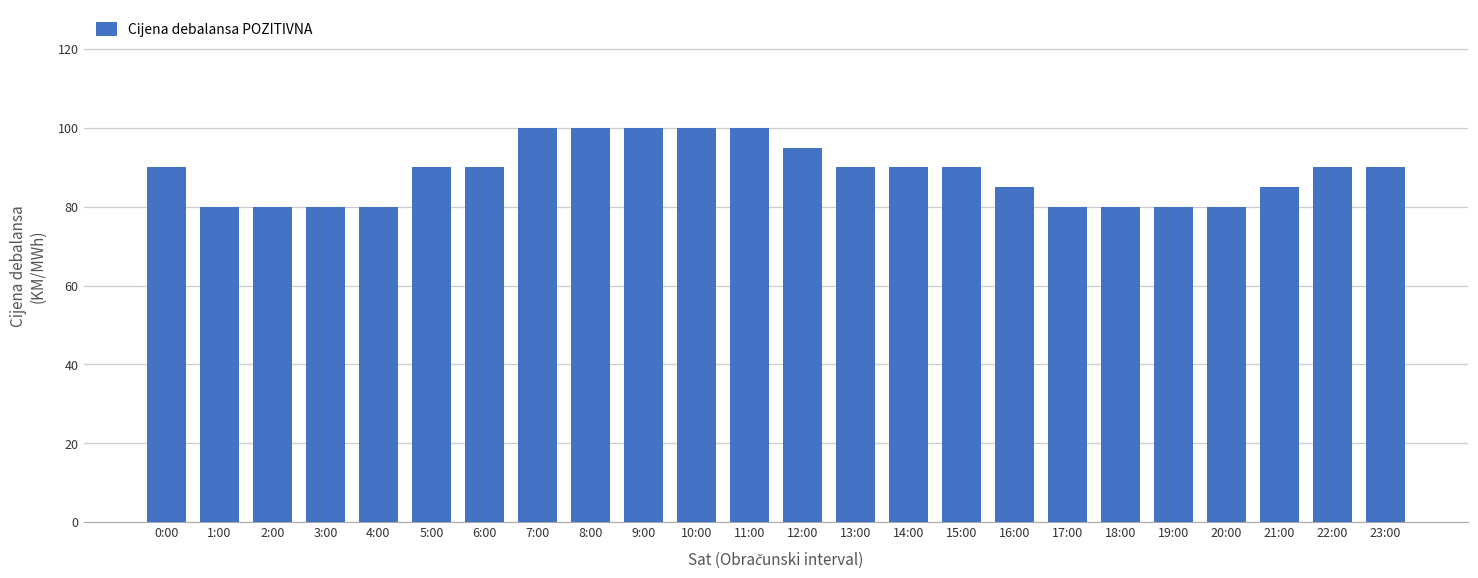

Reading right to left, transcribe all the data shown in this chart.

90	90	85	80	80	80	80	85	90	90	90	95	100	100	100	100	100	90	90	80	80	80	80	90